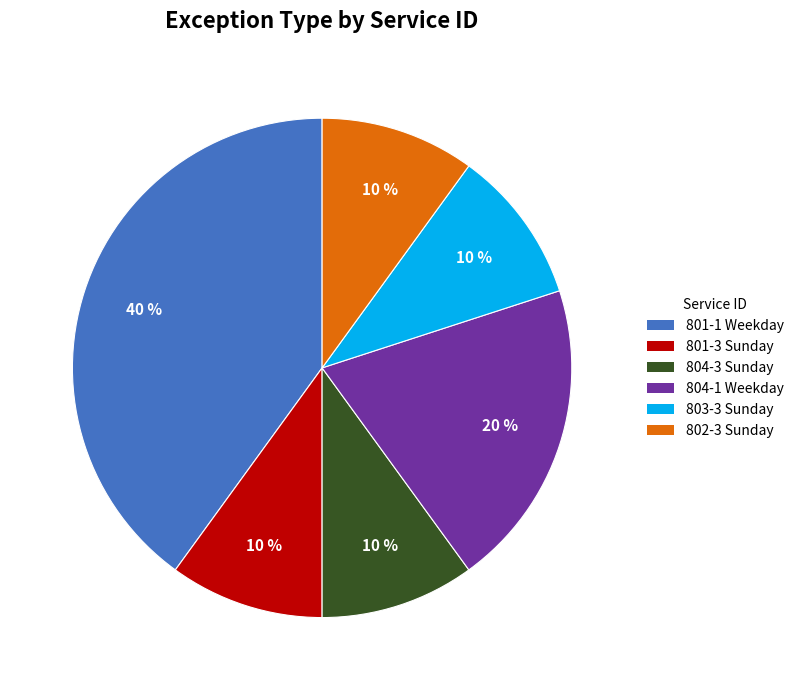

Which has a higher value, 801-1 Weekday or 804-1 Weekday?

801-1 Weekday